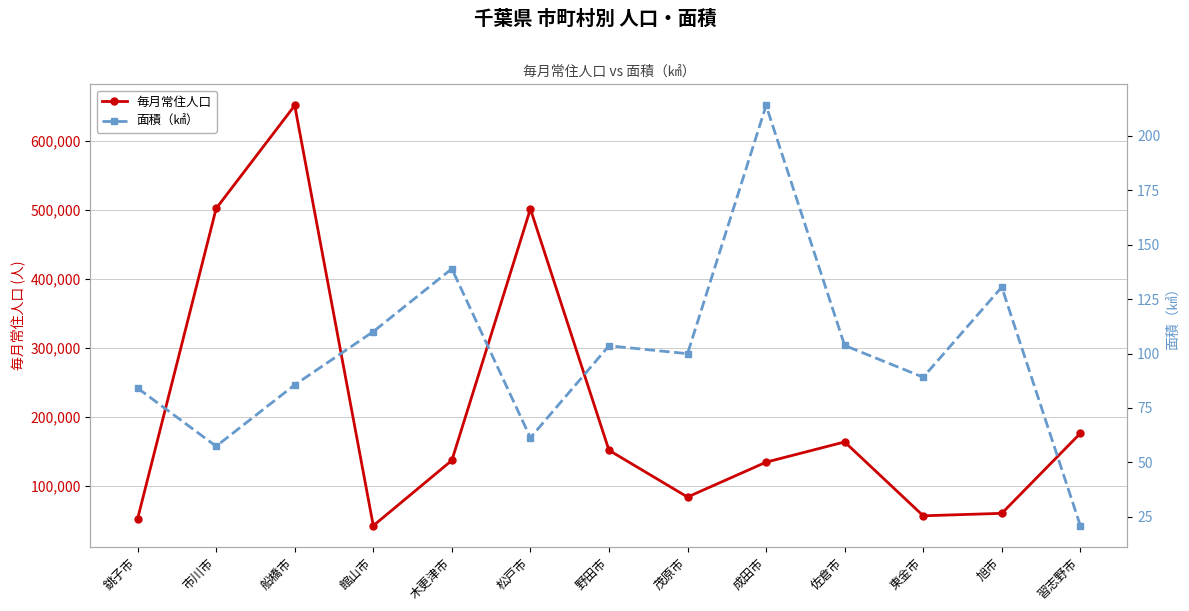

Is the value of 毎月常住人口 at 松戸市 greater than the value of 面積（㎢） at 成田市?

Yes